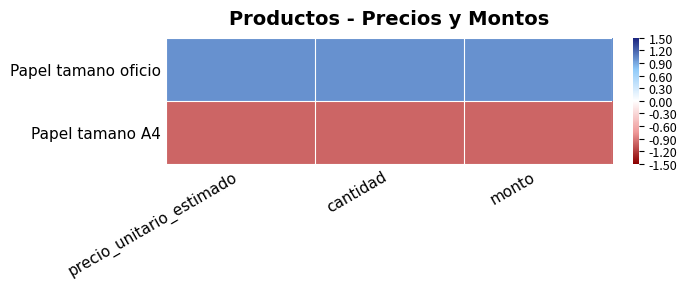

At how many categories does at least one series exceed 0?

3